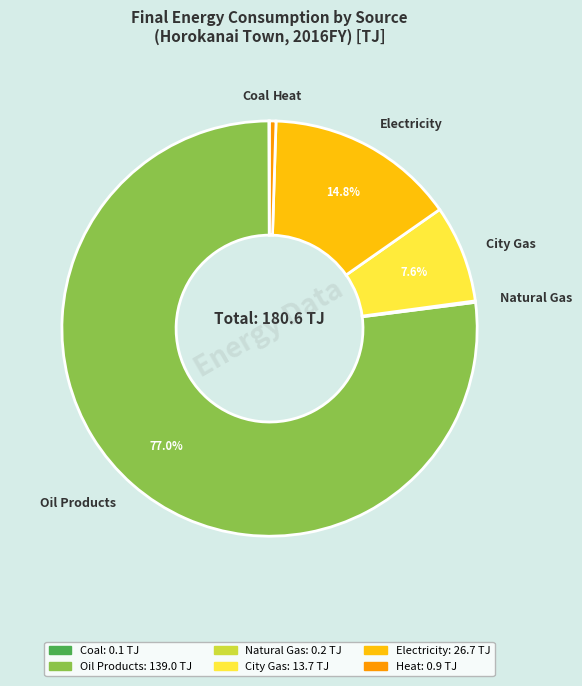

Between City Gas and Heat, which is larger?

City Gas